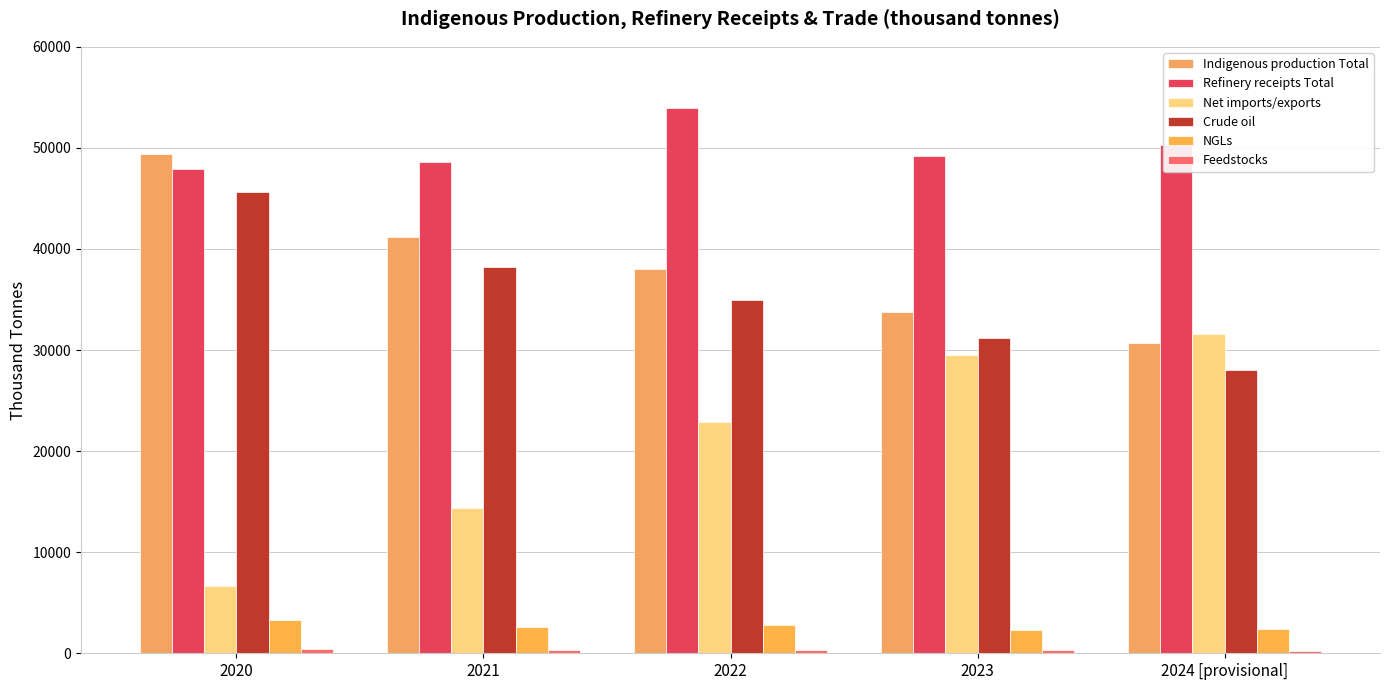

Which label corresponds to the largest value in the chart?

2022